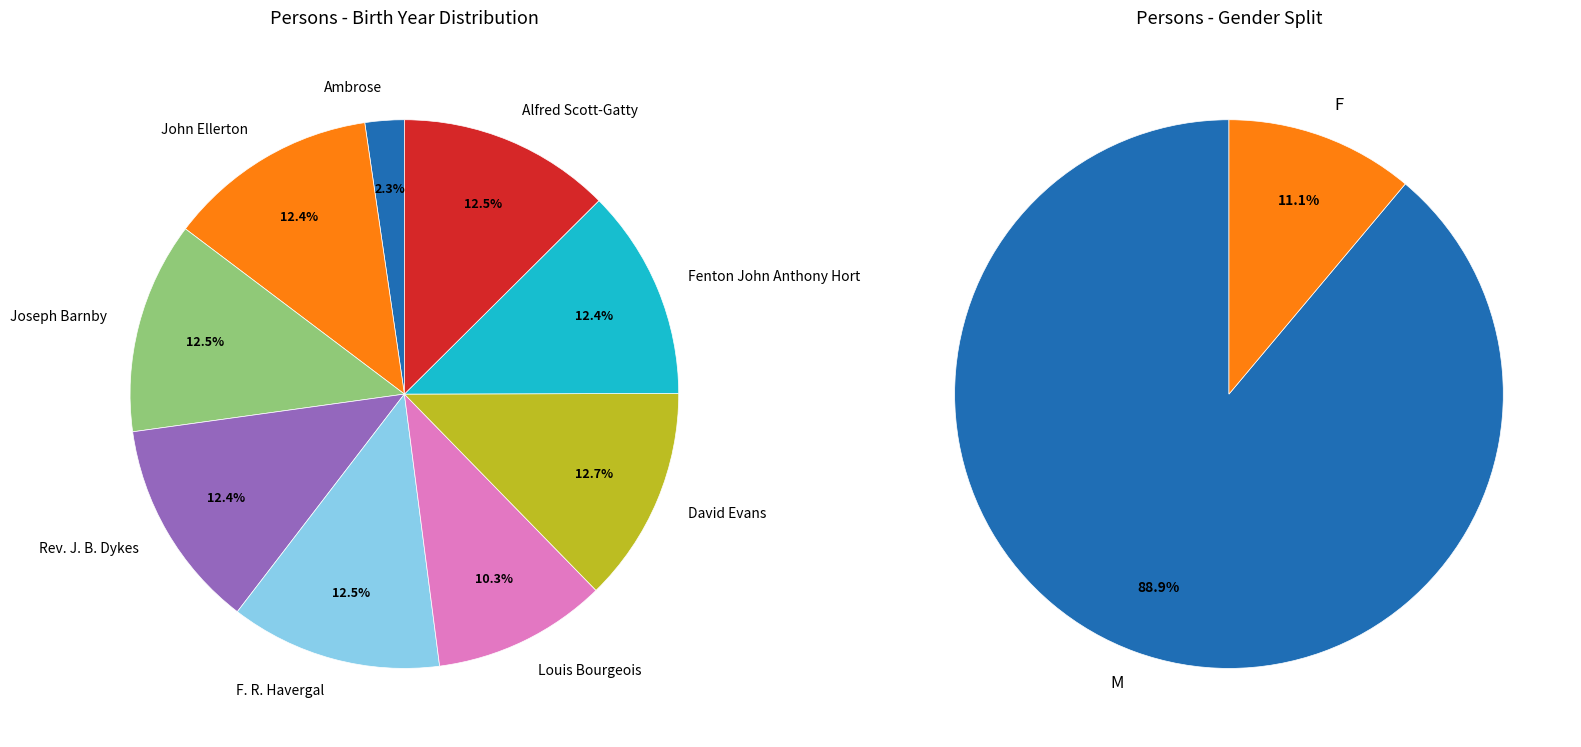

Which has a higher value, Rev. J. B. Dykes or Fenton John Anthony Hort?

Fenton John Anthony Hort